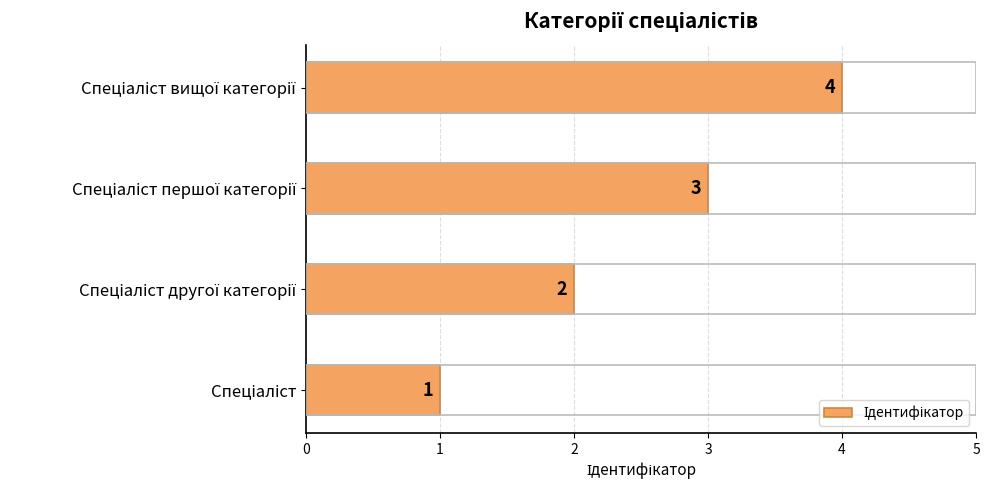

Are the bars grouped side by side (vs. stacked)?

No